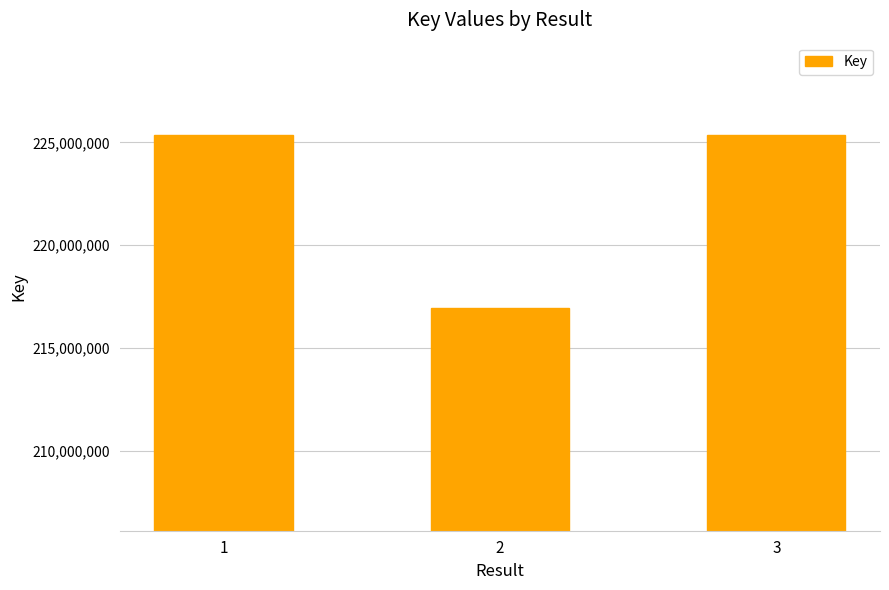

What is the minimum value shown in the chart?

216968626